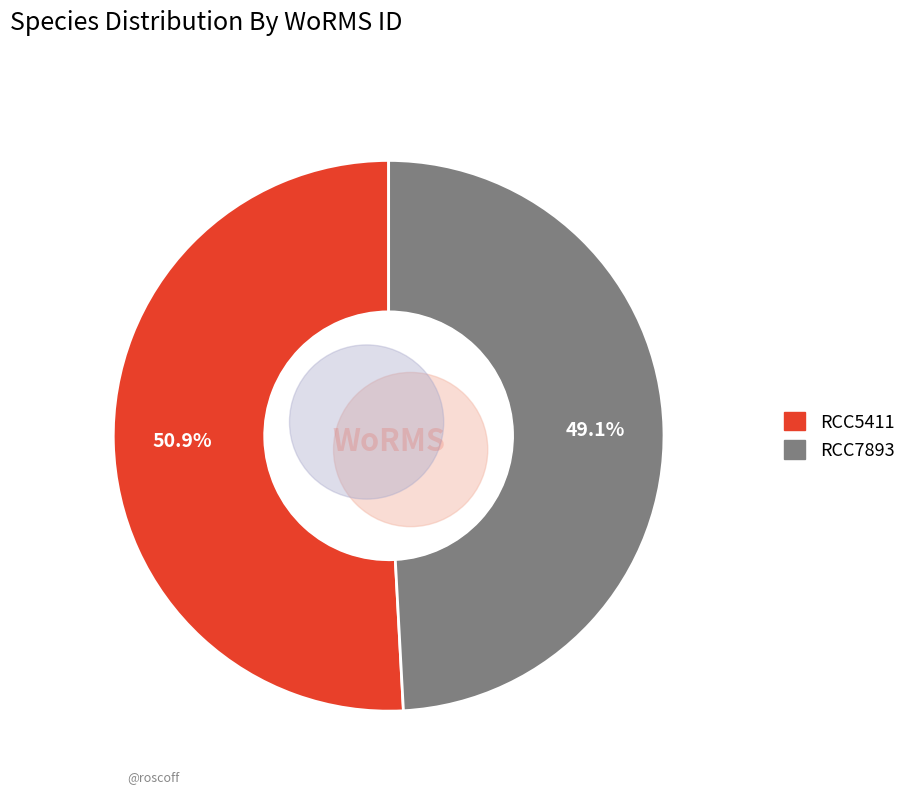

Does RCC5411 represent more than half of the total?

Yes